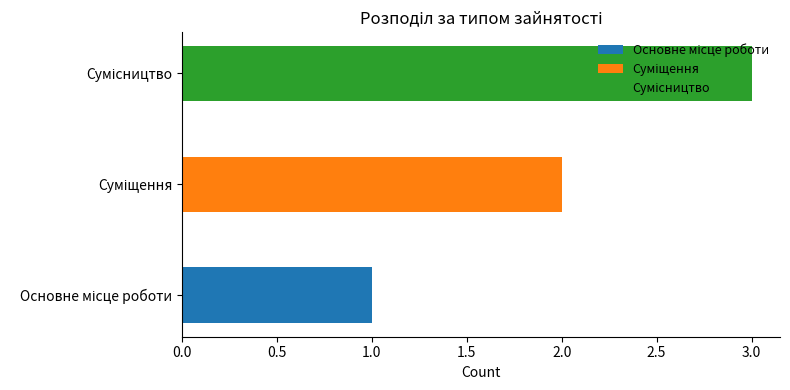

At which label is the value closest to 2?

Суміщення